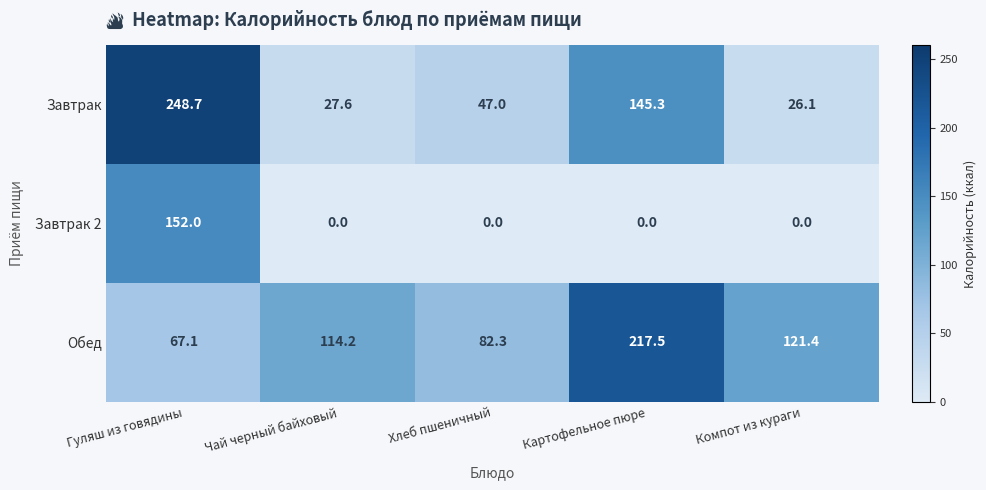

Between Гуляш из говядины and Хлеб пшеничный, which series saw the biggest shift?

Завтрак